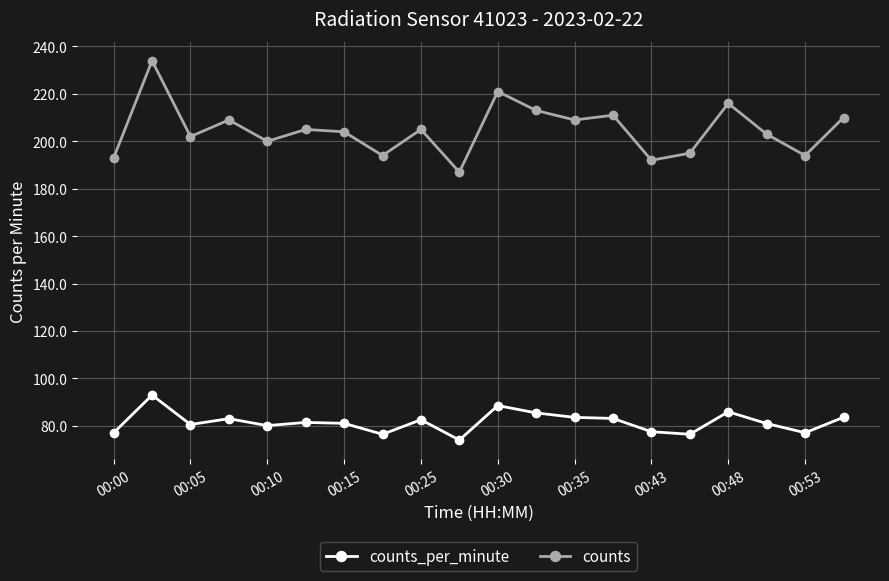

List the series in order of their peak value, lowest first.

counts_per_minute, counts